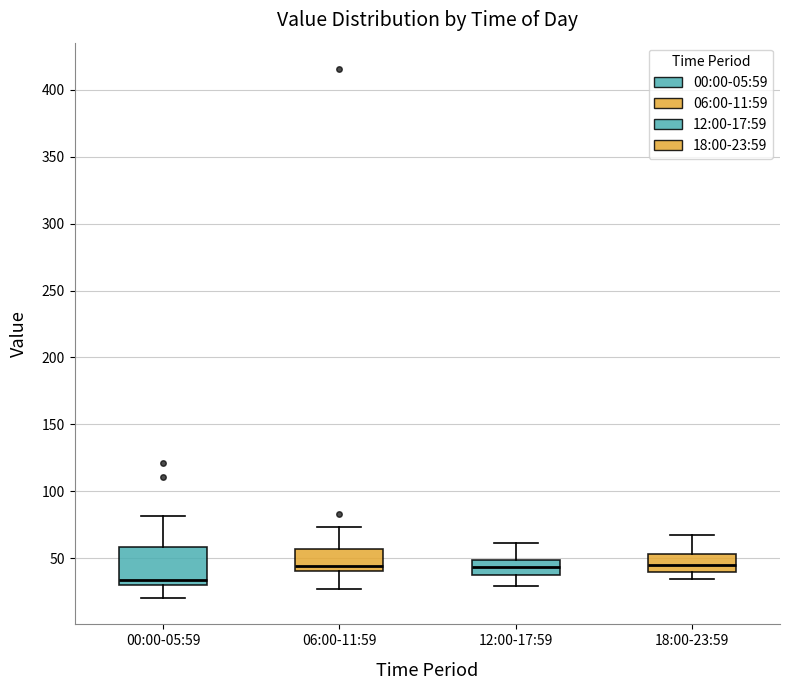

Where is the upper edge of the box for 00:00-05:59 on the y-axis? The values are not printed on the chart, so give them approximately, as read against the axis.

60